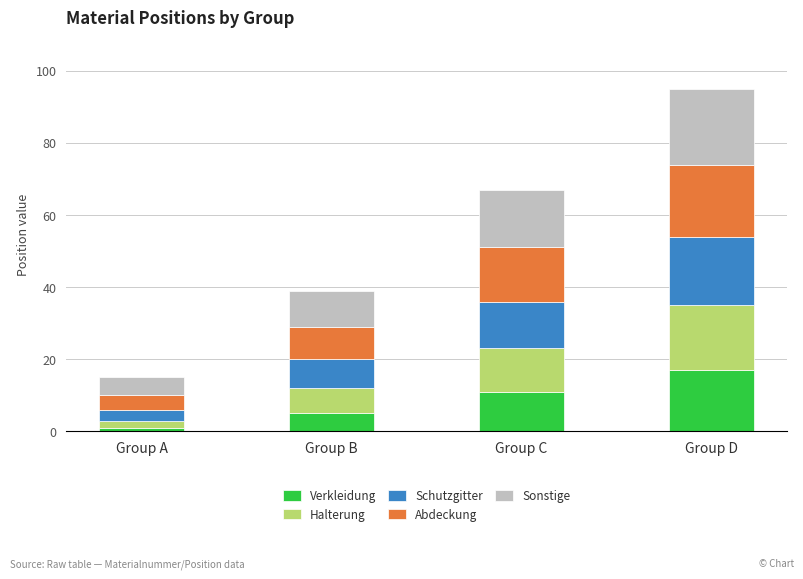

What is the total value across all series at Group D?

95